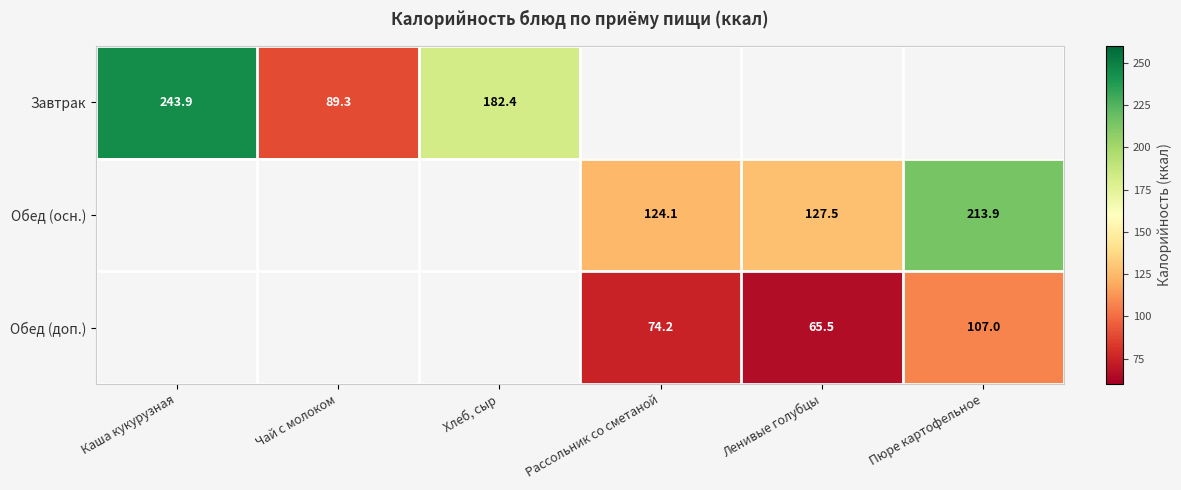

At which category does the chart reach its peak across all series?

Каша кукурузная